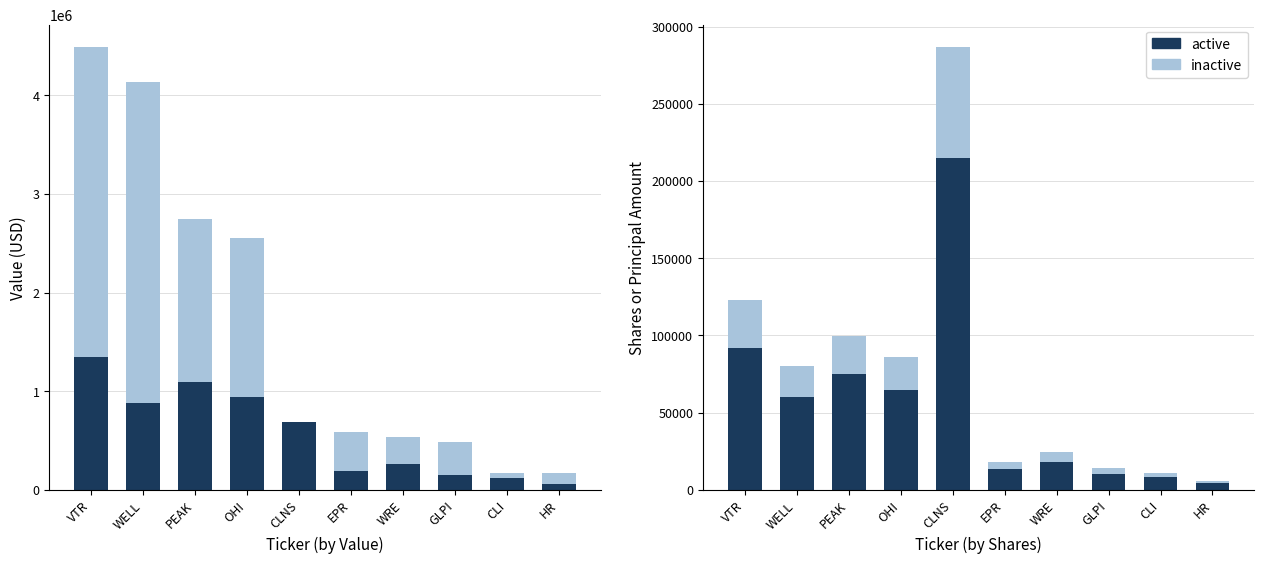

List the series in order of their peak value, highest first.

active, inactive